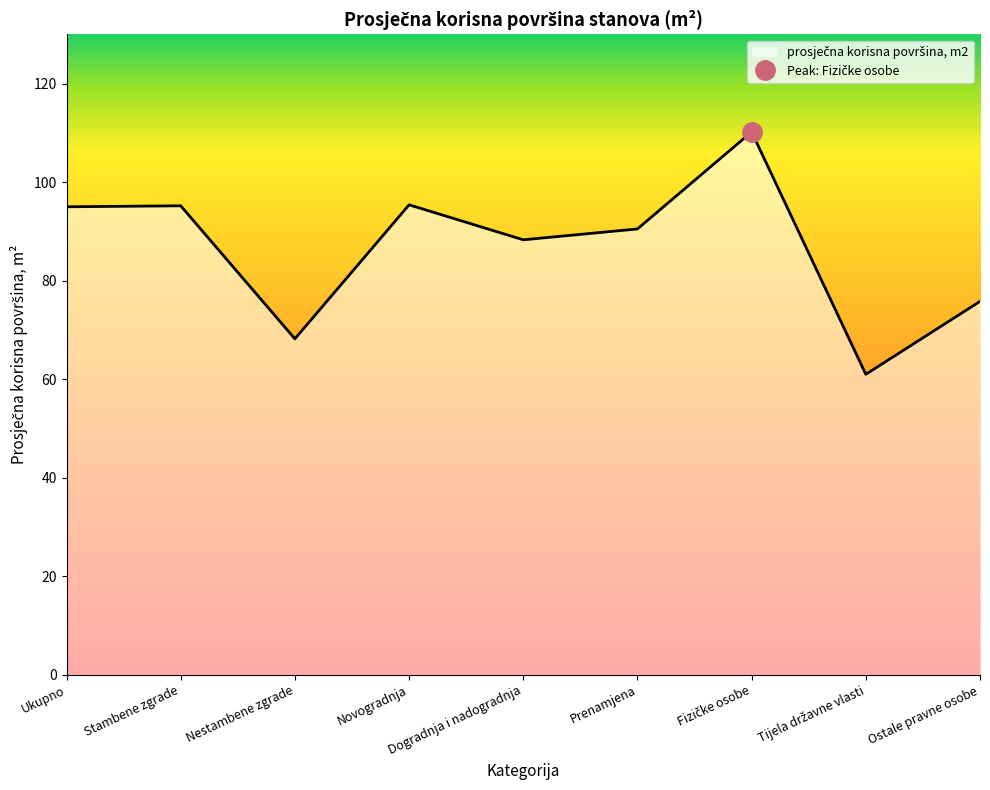

Rank the categories by value from lowest to highest.

Tijela državne vlasti, Nestambene zgrade, Ostale pravne osobe, Dogradnja i nadogradnja, Prenamjena, Ukupno, Stambene zgrade, Novogradnja, Fizičke osobe